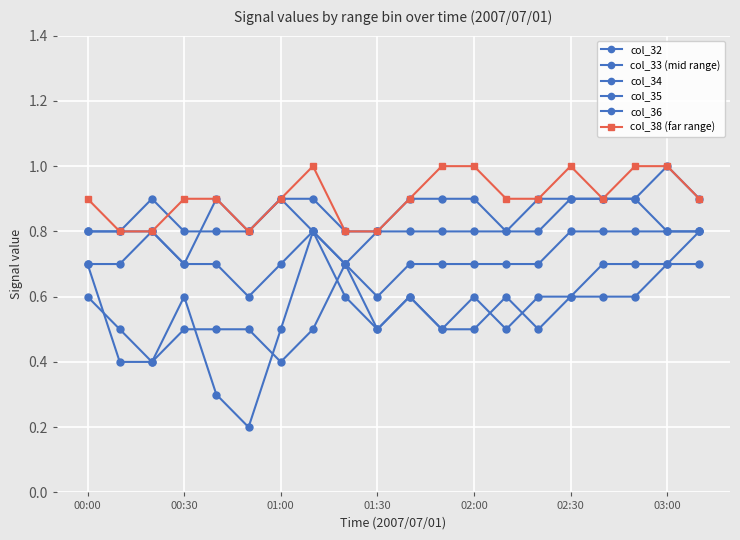

Which series has the largest total across all categories?

col_38 (far range)